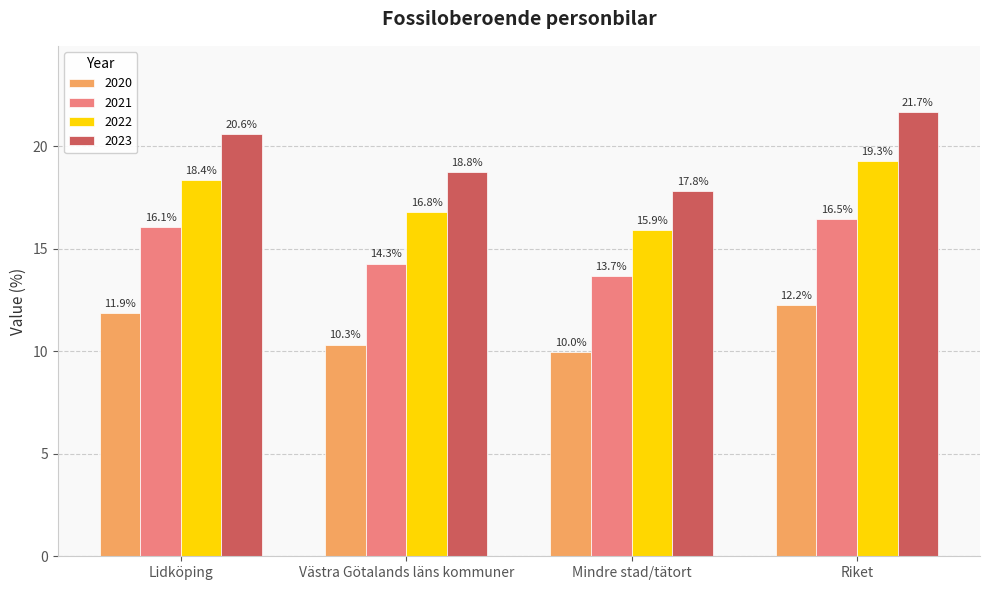

How many bars are there in total?

16